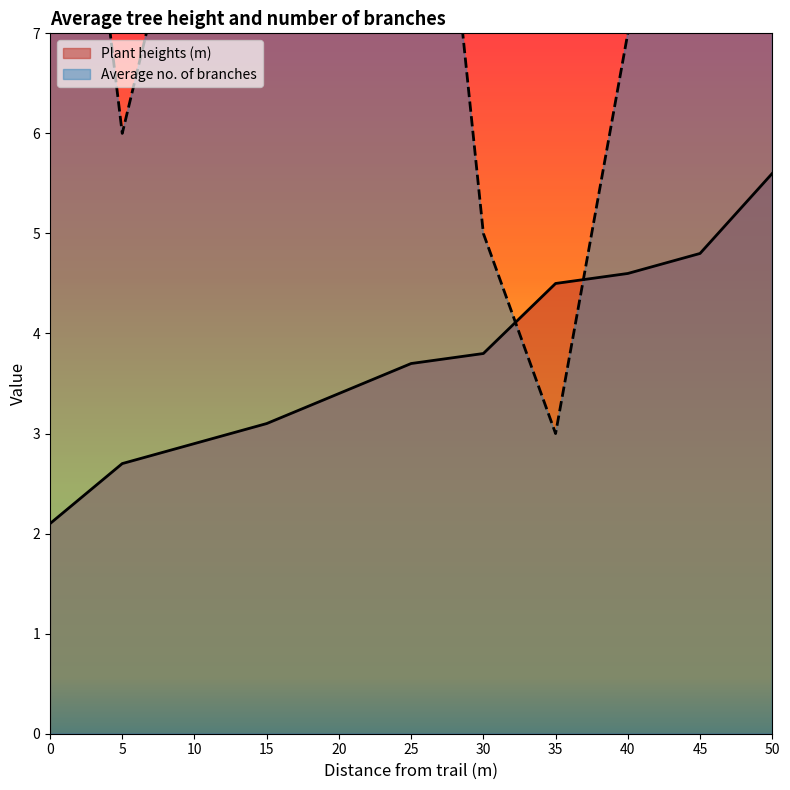

Between 25 and 0, which is larger?

25